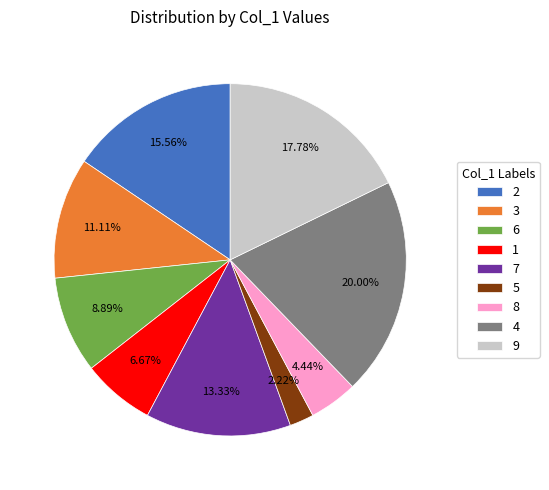

What is the largest slice in the pie chart?

4